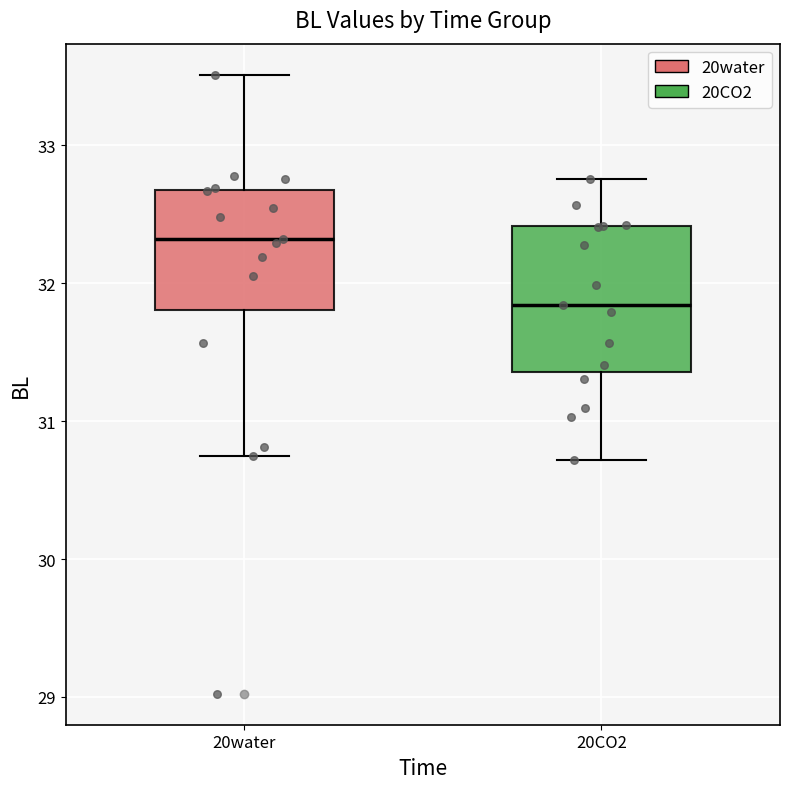

Which box has the highest median line?

20water